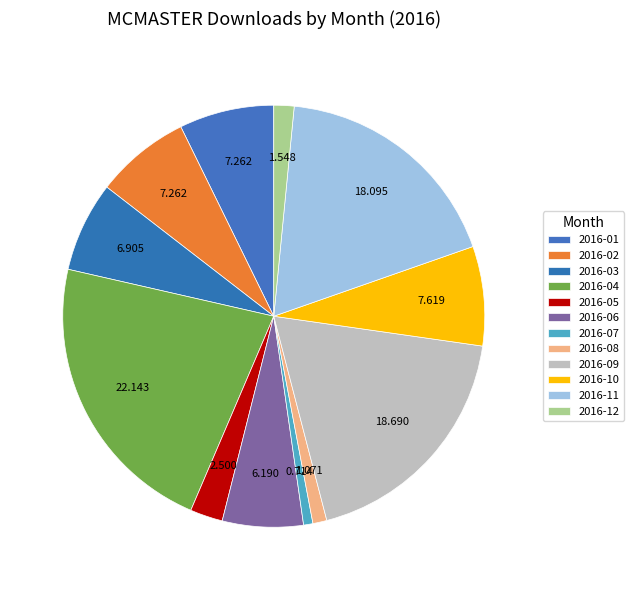

Does 2016-10 represent more than half of the total?

No